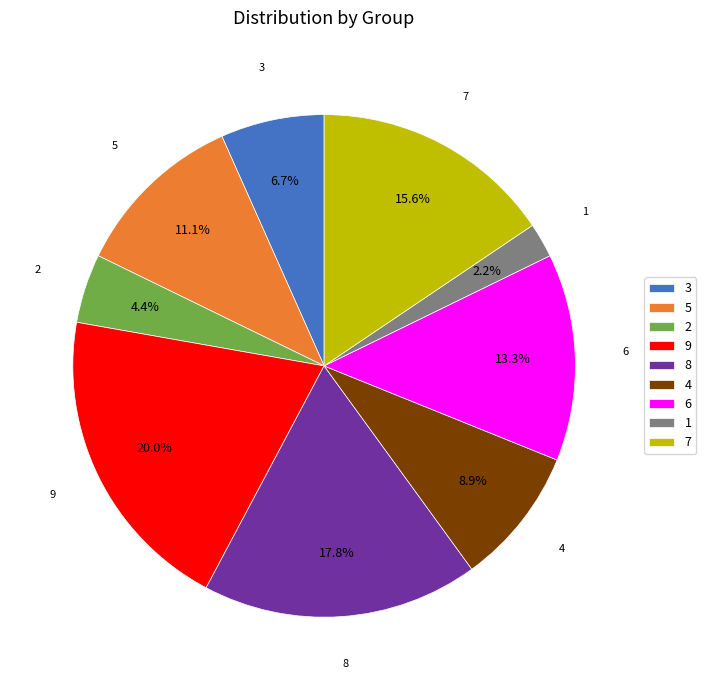

What is the total percentage of 4 and 5?

20.0%